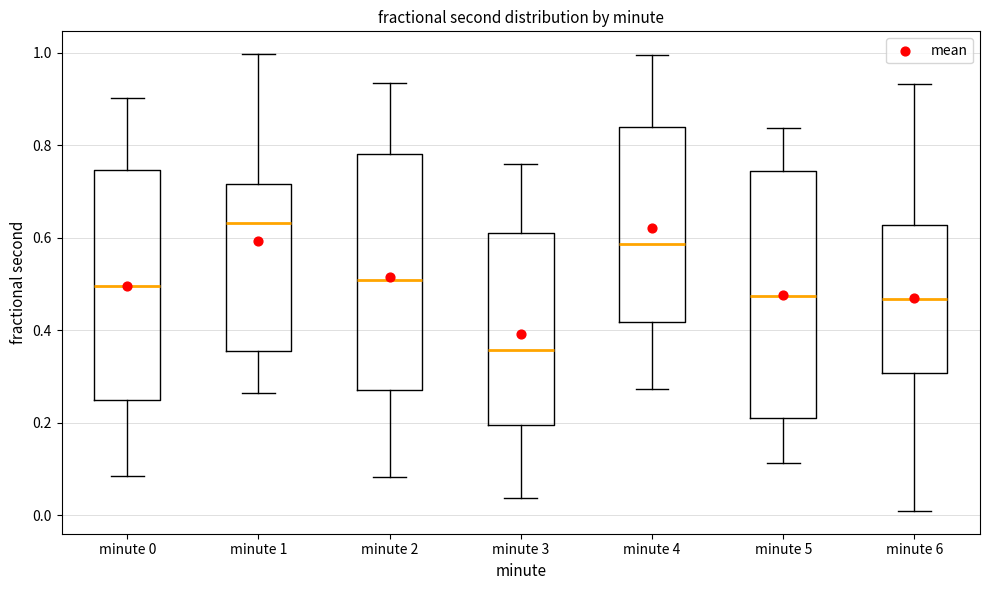

Reading left to right, transcribe this box plot: for each box, give where its median line is, the range the box spans, and where its two whiskers end, as read against the y-axis. The values are not printed on the chart, so give them approximately, as read against the axis.

minute 0: median 0.50, box 0.24 to 0.74, whiskers 0.08 to 0.90
minute 1: median 0.64, box 0.36 to 0.72, whiskers 0.26 to 1.00
minute 2: median 0.50, box 0.28 to 0.78, whiskers 0.08 to 0.94
minute 3: median 0.36, box 0.20 to 0.62, whiskers 0.04 to 0.76
minute 4: median 0.58, box 0.42 to 0.84, whiskers 0.28 to 1.00
minute 5: median 0.48, box 0.20 to 0.74, whiskers 0.12 to 0.84
minute 6: median 0.46, box 0.30 to 0.62, whiskers 0.00 to 0.94